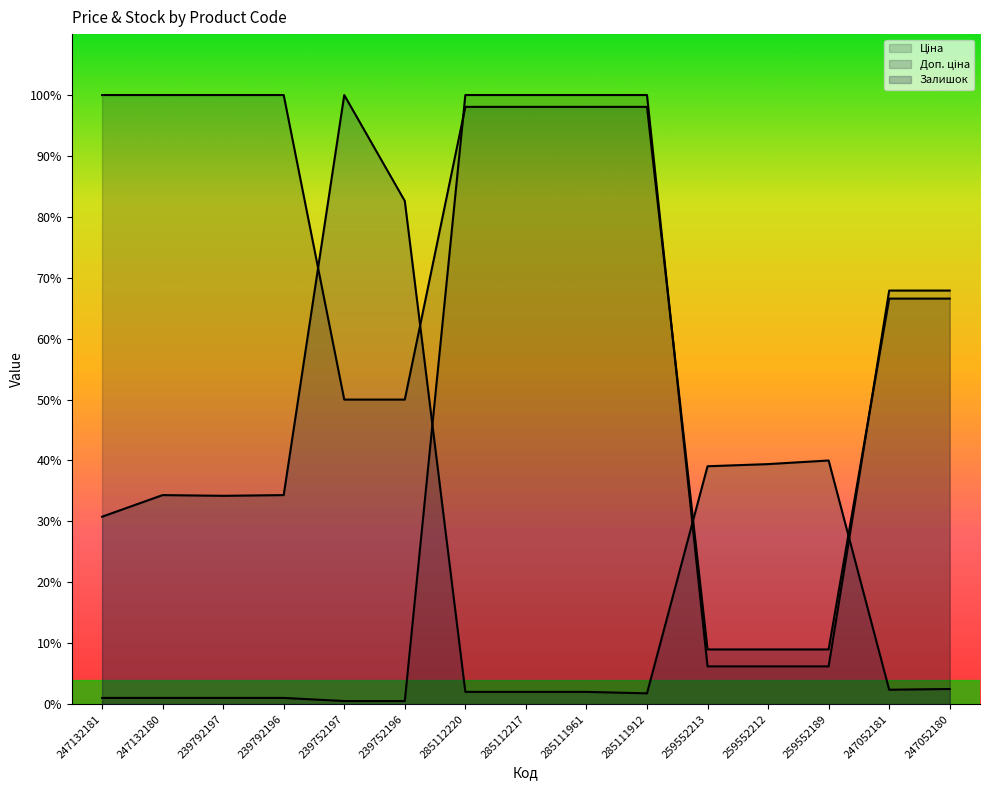

How many lines are shown in the chart?

3